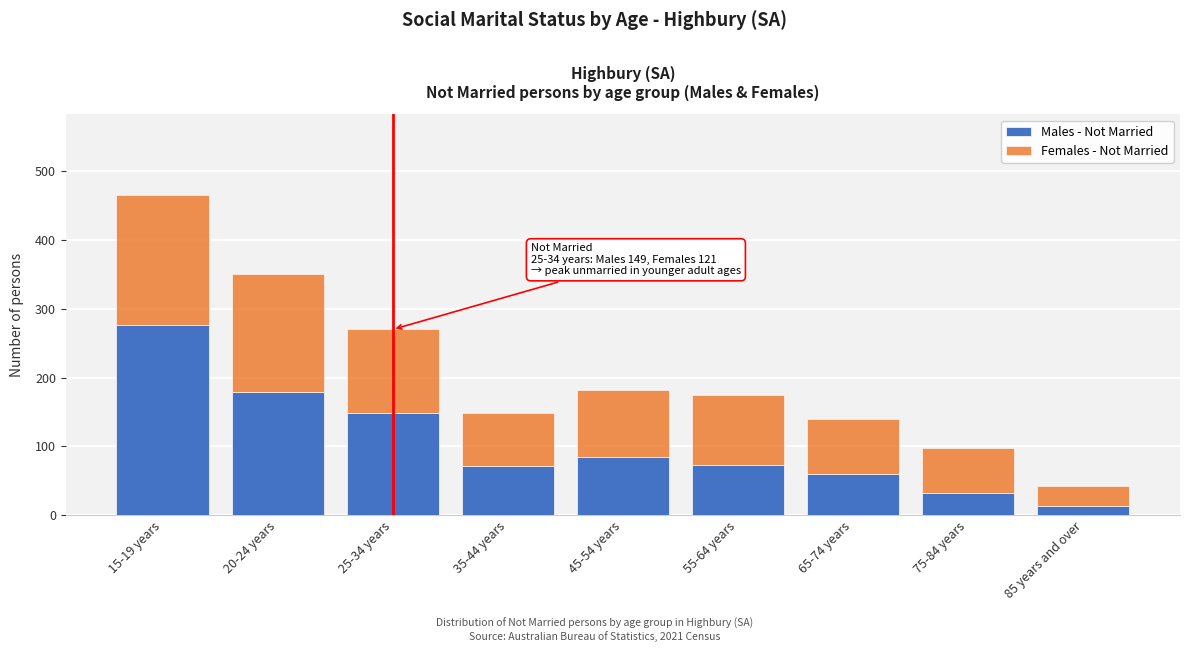

What is the maximum value for Males - Not Married?

276